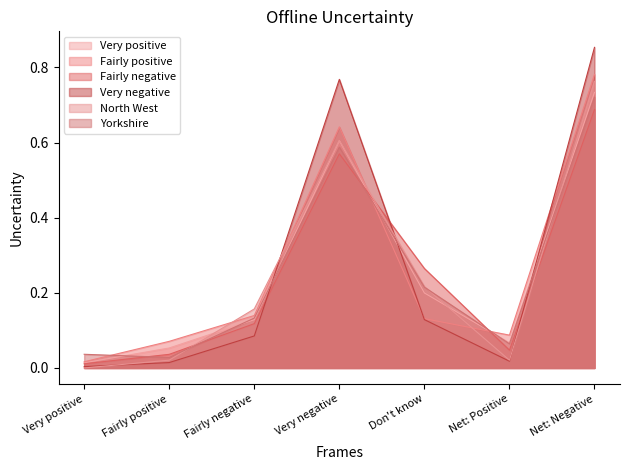

At which category does North West reach its first local peak?

Very negative